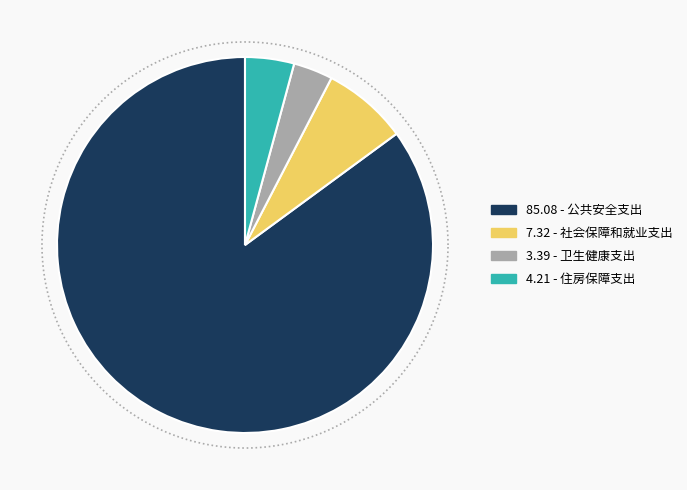

To the nearest percent, what portion does 社会保障和就业支出 represent?

7%